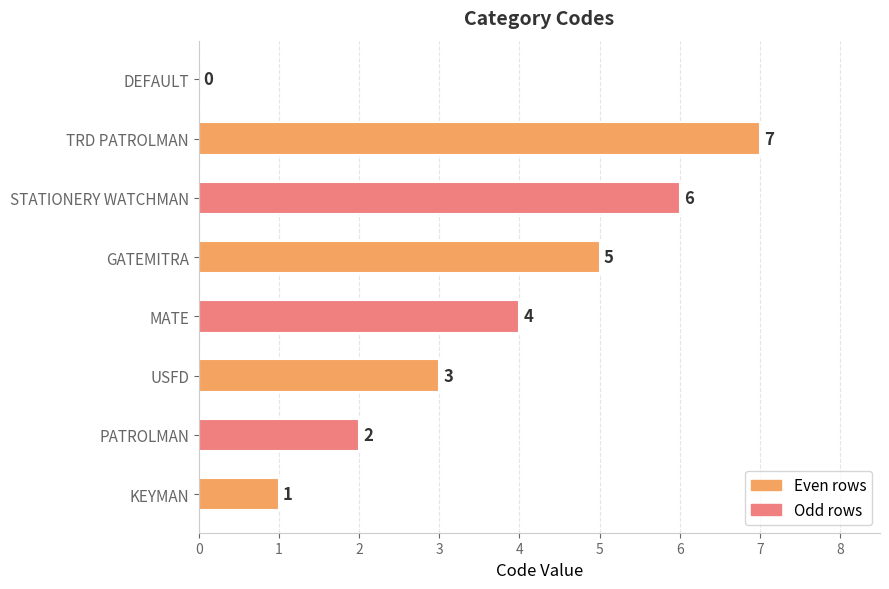

True or false: the data shows 7 at TRD PATROLMAN.

True